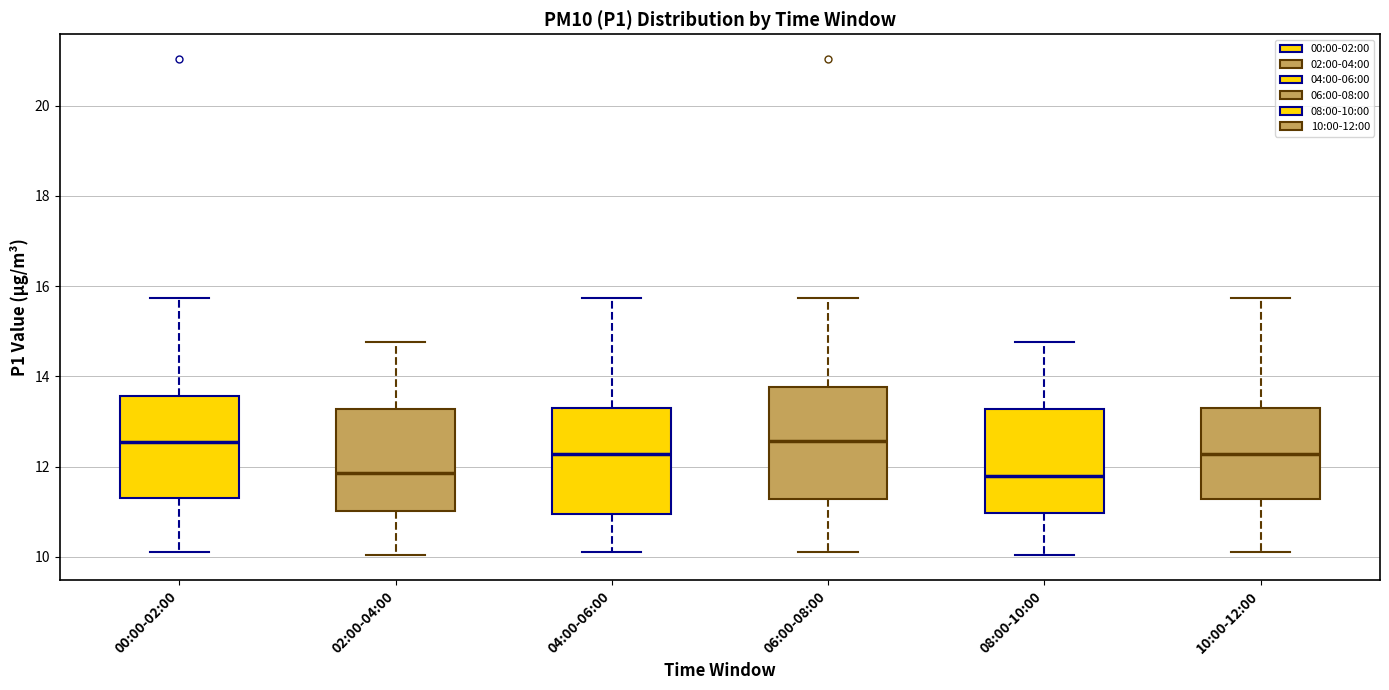

Where is the lower edge of the box for 02:00-04:00 on the y-axis? The values are not printed on the chart, so give them approximately, as read against the axis.

11.0